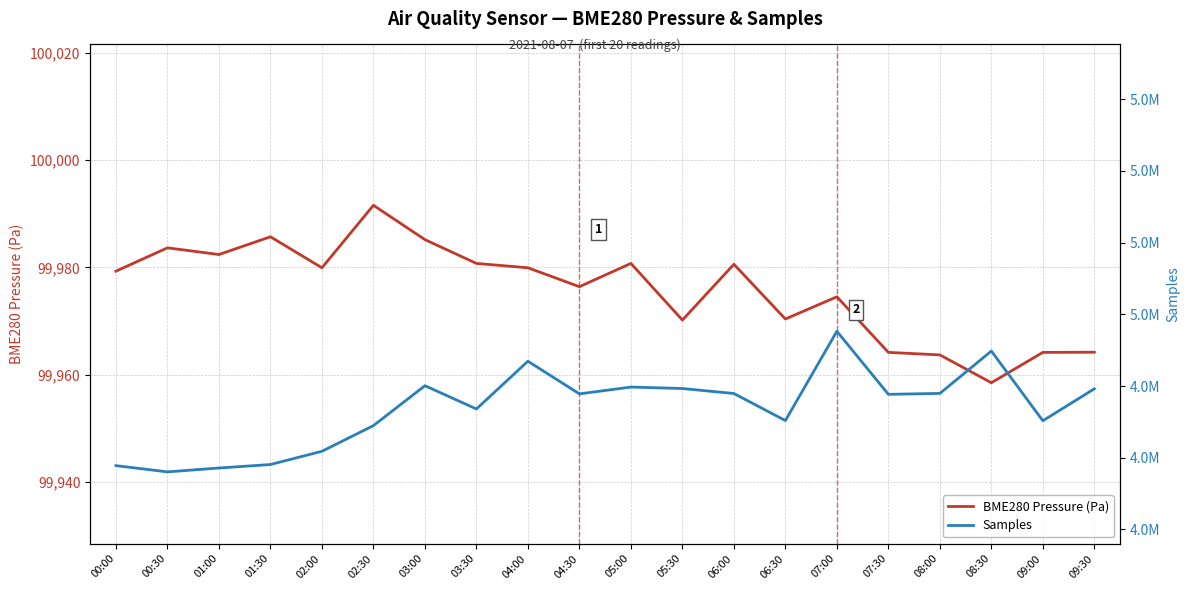

At which label is BME280 Pressure (Pa) closest to 99975?

07:00